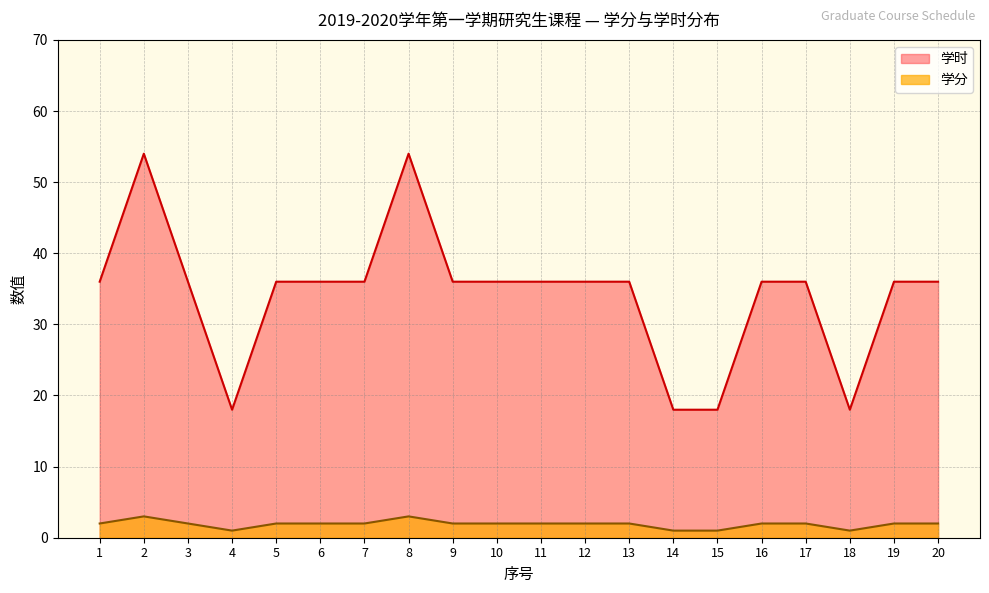

Between 2 and 13, which is larger?

2